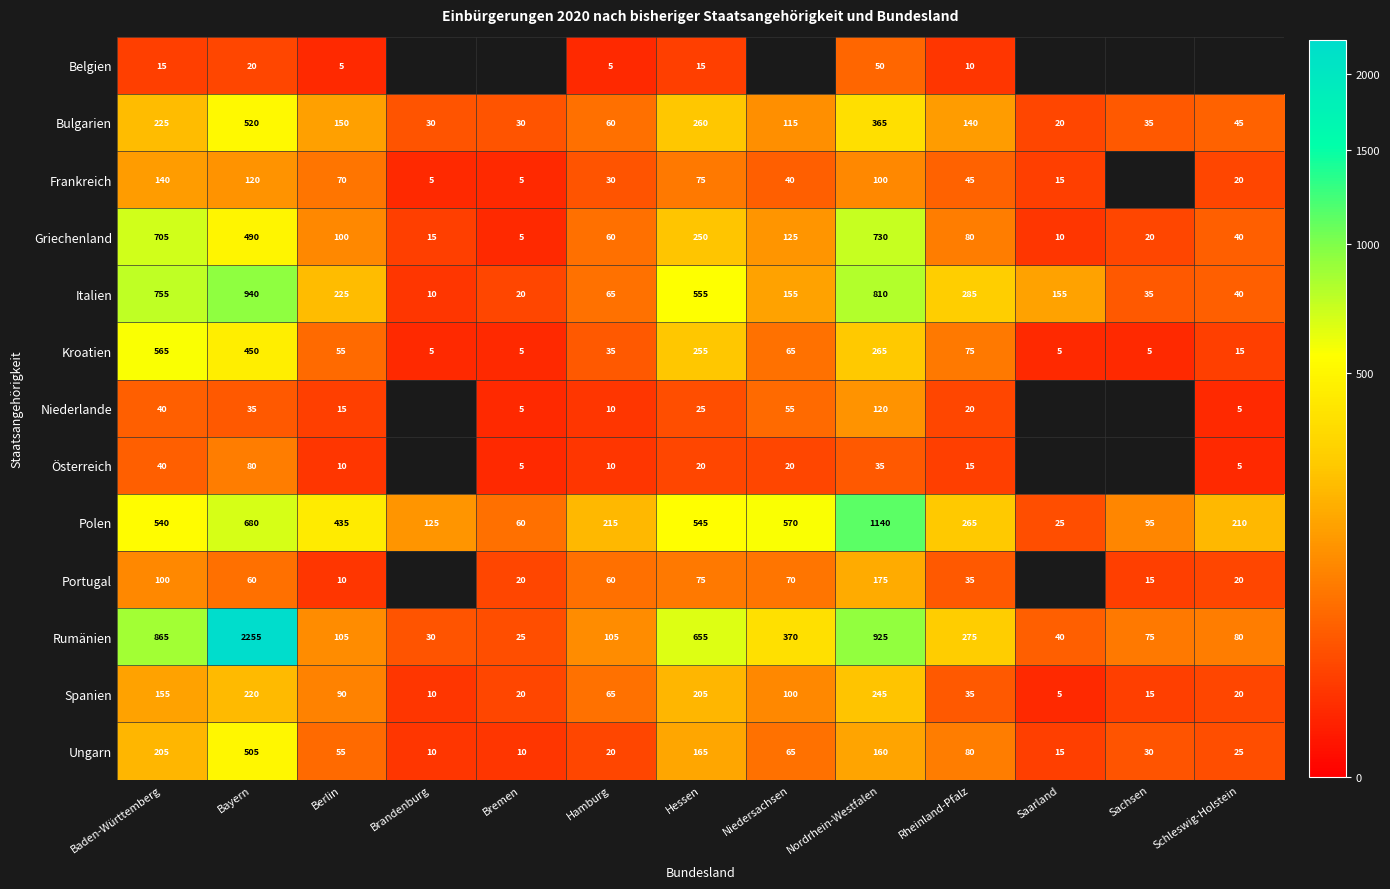

List the labels in order of Griechenland value, largest first.

Nordrhein-Westfalen, Baden-Württemberg, Bayern, Hessen, Niedersachsen, Berlin, Rheinland-Pfalz, Hamburg, Schleswig-Holstein, Sachsen, Brandenburg, Saarland, Bremen